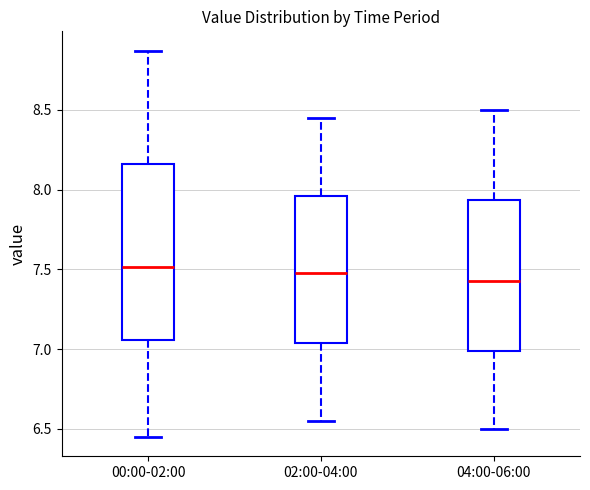

Where does the upper whisker of the box for 04:00-06:00 end on the y-axis? The values are not printed on the chart, so give them approximately, as read against the axis.

8.50